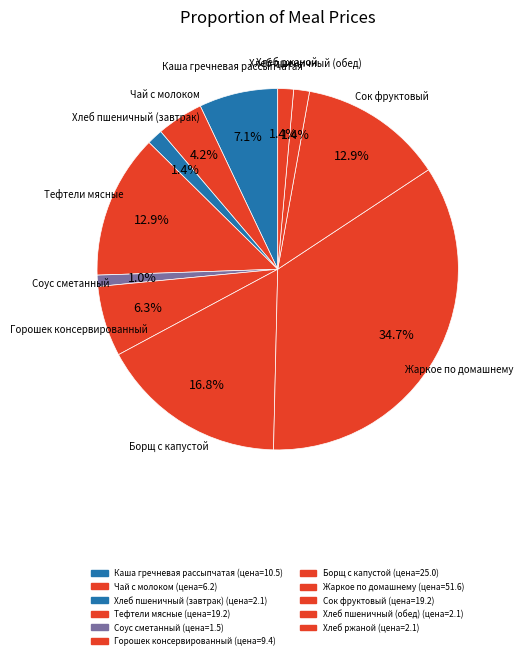

What percentage do Борщ с капустой and Жаркое по домашнему together represent?

51.4%